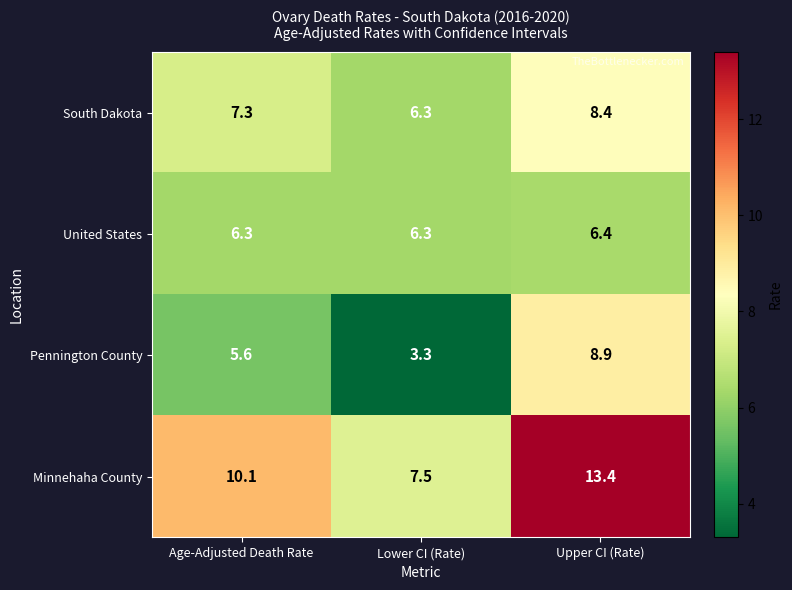

Reading left to right, transcribe all the data shown in this chart.

South Dakota: 7.3	6.3	8.4
United States: 6.3	6.3	6.4
Pennington County: 5.6	3.3	8.9
Minnehaha County: 10.1	7.5	13.4